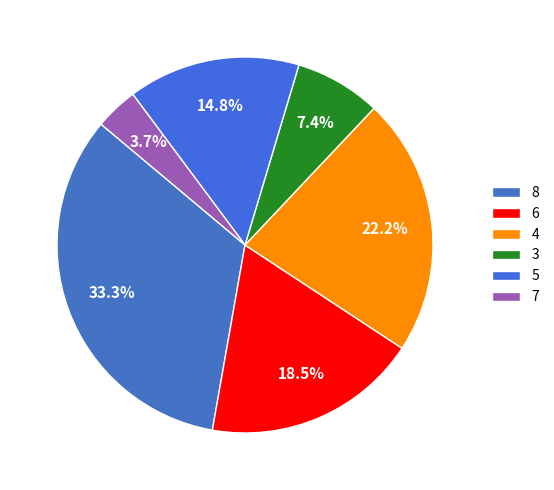

How much of the chart is everything except 3?

92.6%